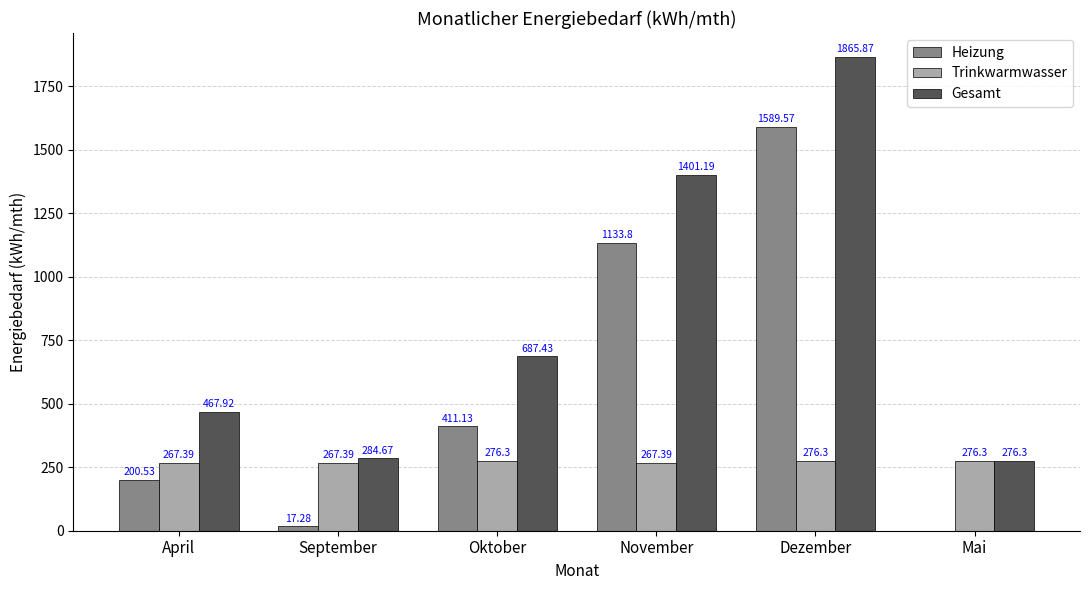

True or false: Heizung has a value of 594.0 at Mai.

False